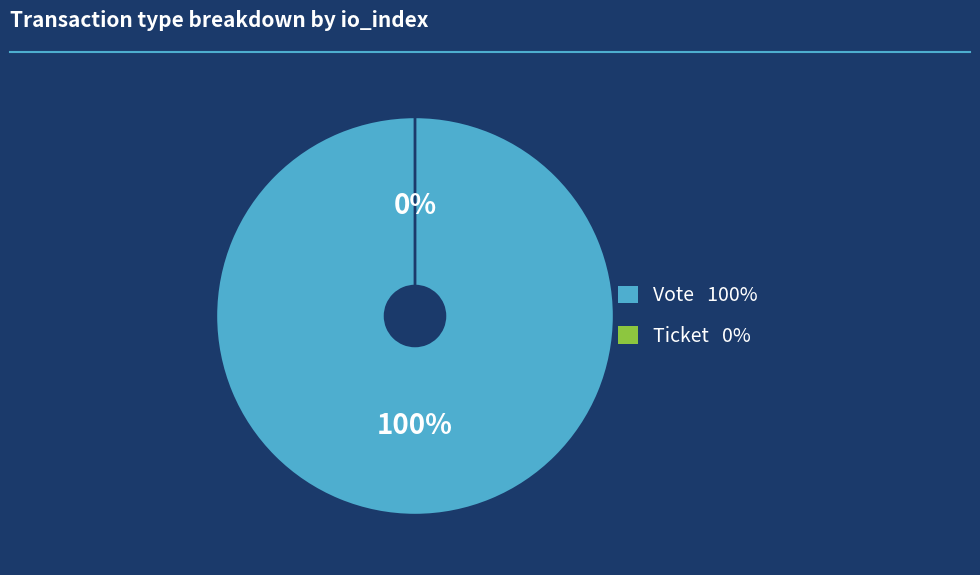

Which category has the smallest portion of the pie?

Ticket (io_index=0)